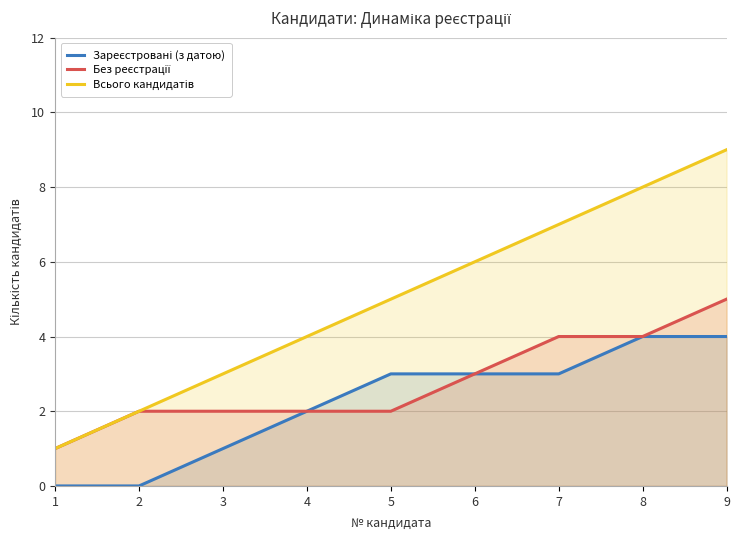

Does the chart have visible grid lines?

Yes